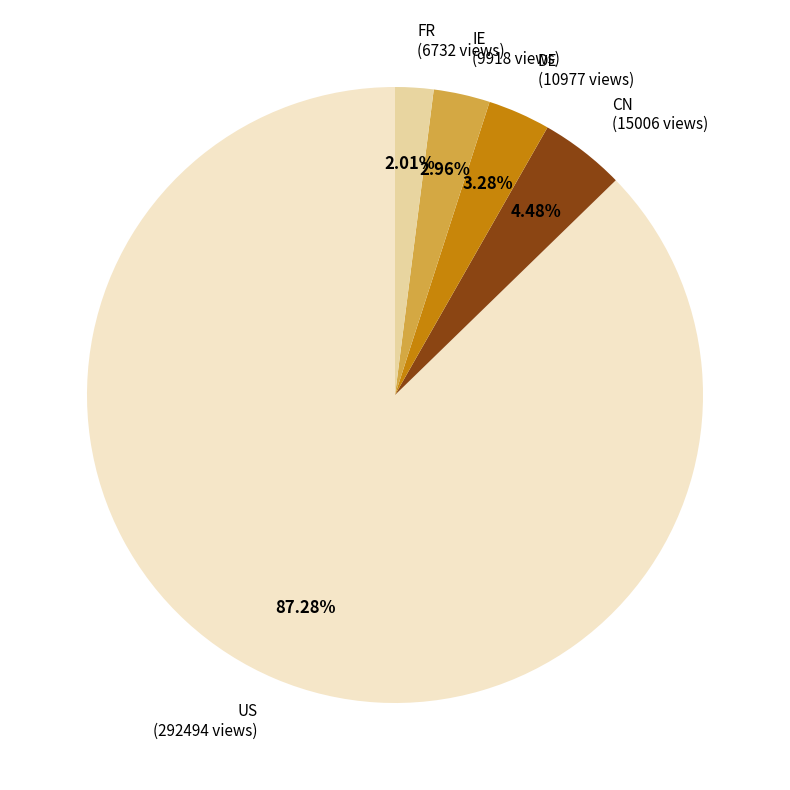

Is there any slice that represents more than half of the pie?

Yes